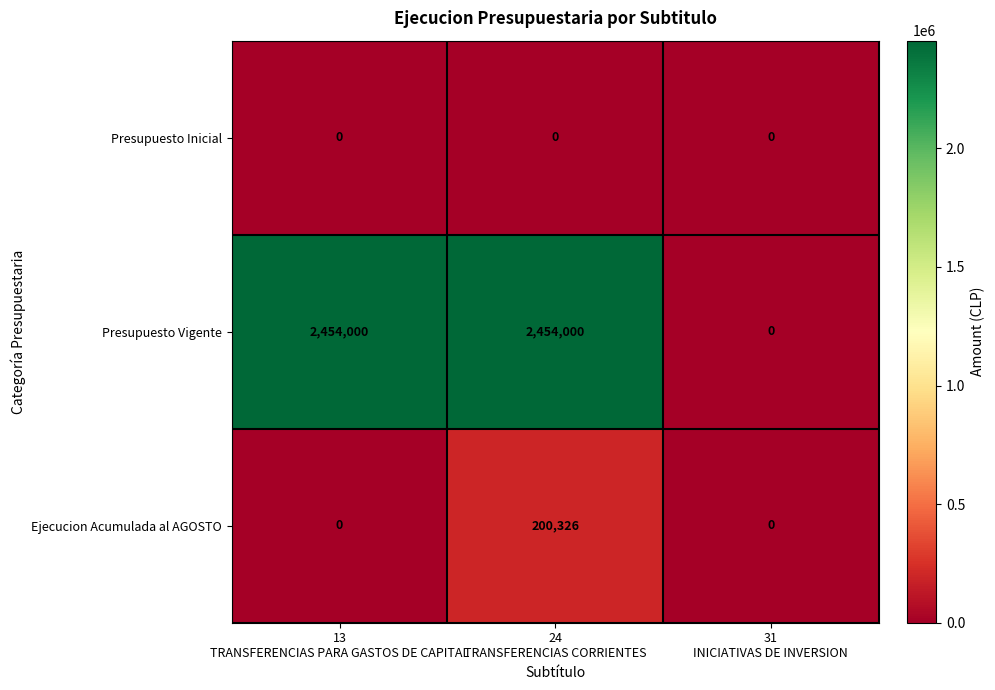

What is the maximum value shown in the chart?

2454000